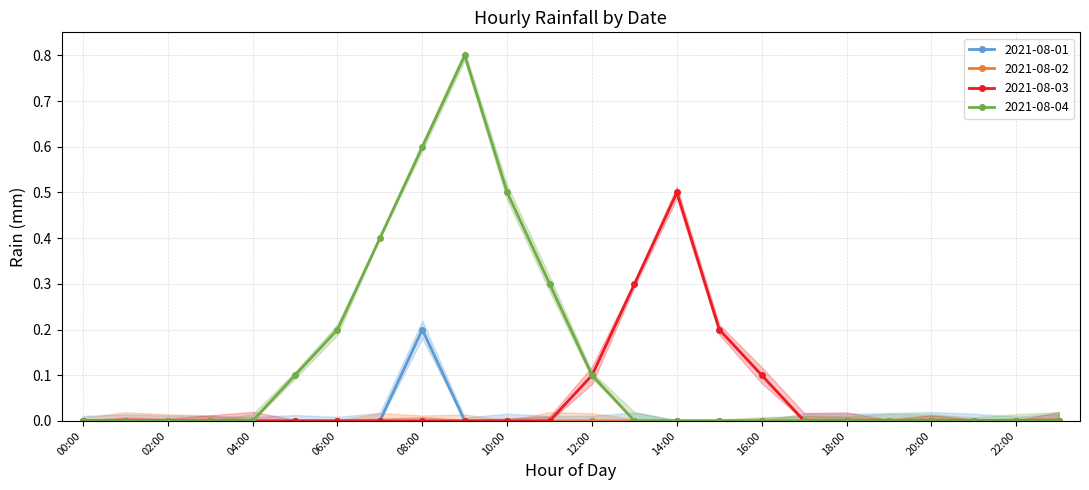

Is it true that 2021-08-03 equals 0.3 at 06:00?

False